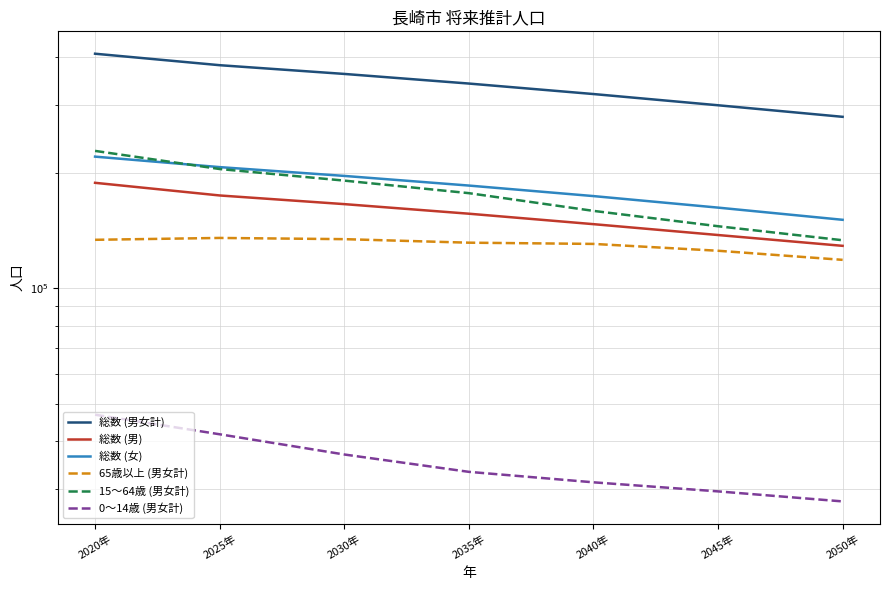

What is the maximum value for 総数 (男)?

188519